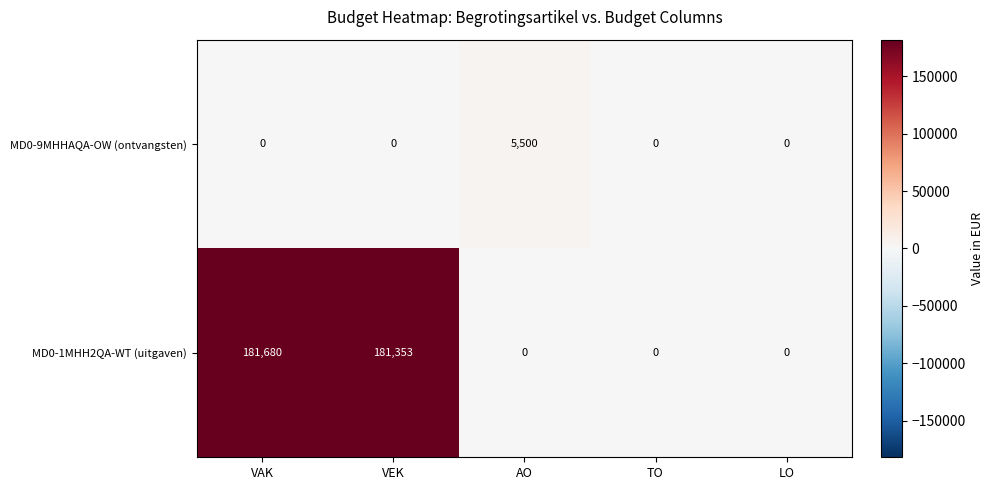

What is the maximum value shown in the chart?

181680